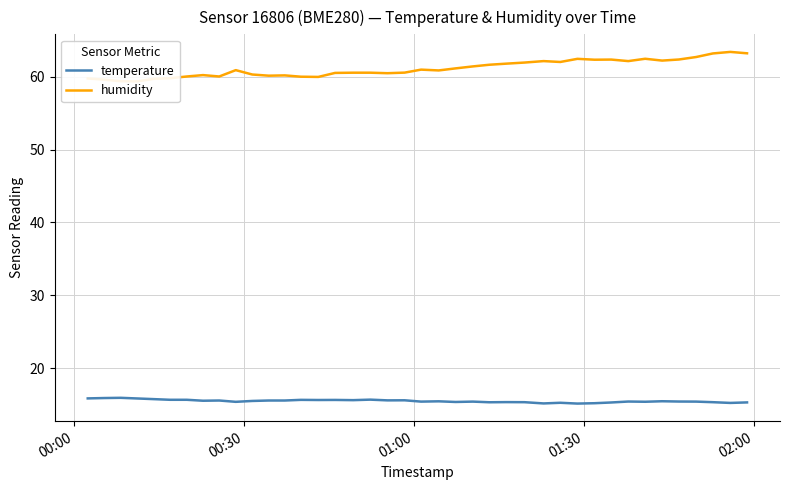

What is the lowest value of the temperature series?

15.2